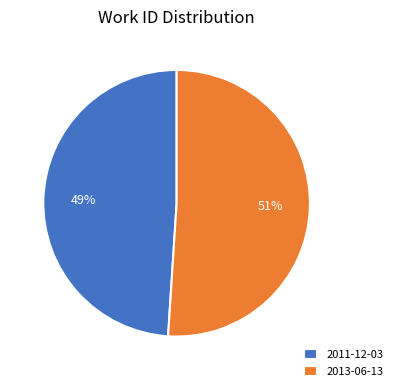

Which slice is the largest?

2013-06-13